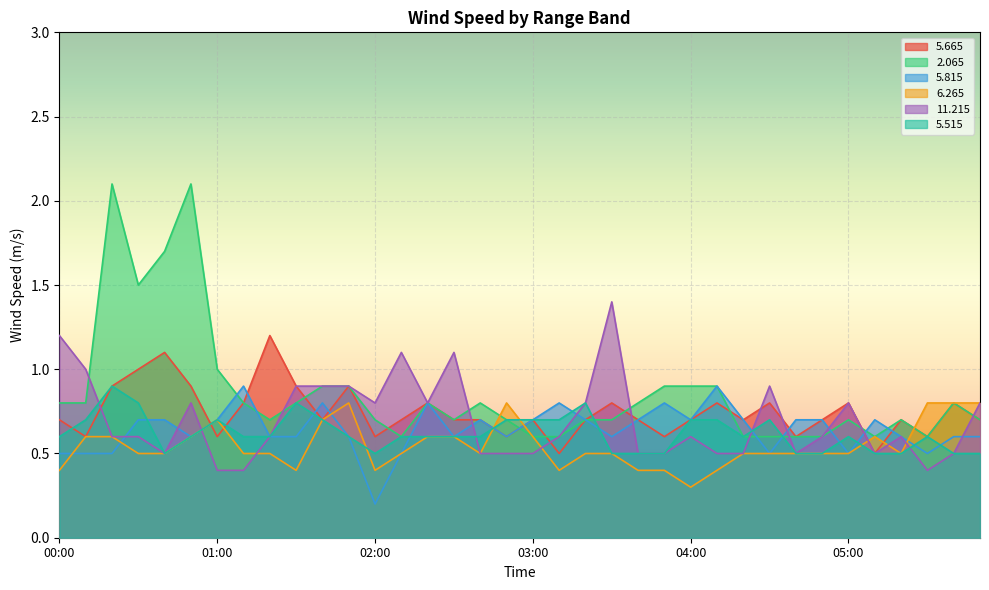

How many times do   5.665 and   5.515 cross each other?

5